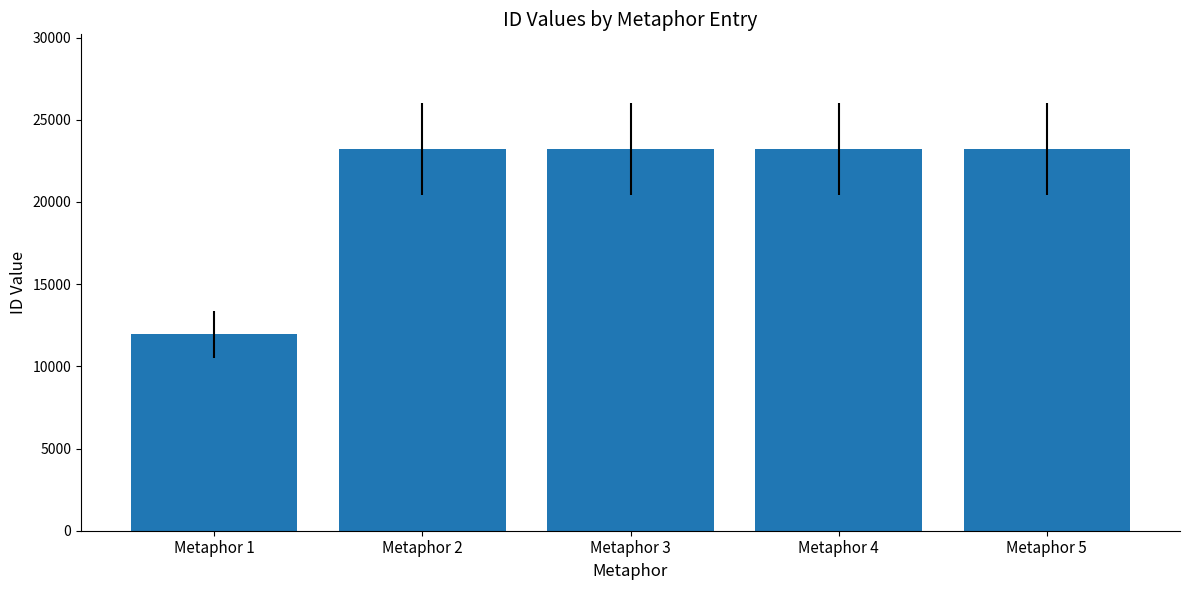

What is the minimum value shown in the chart?

11946